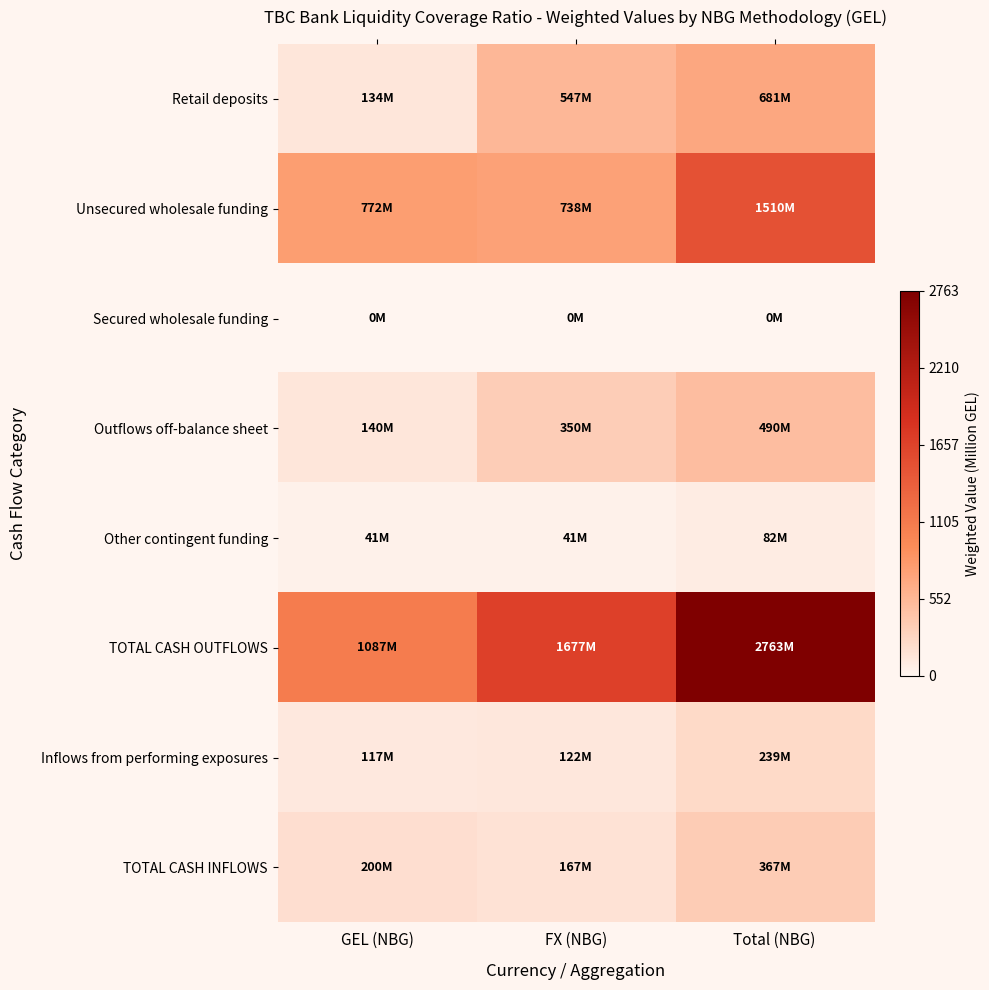

At which category is the sum across all series the highest?

Total (NBG)